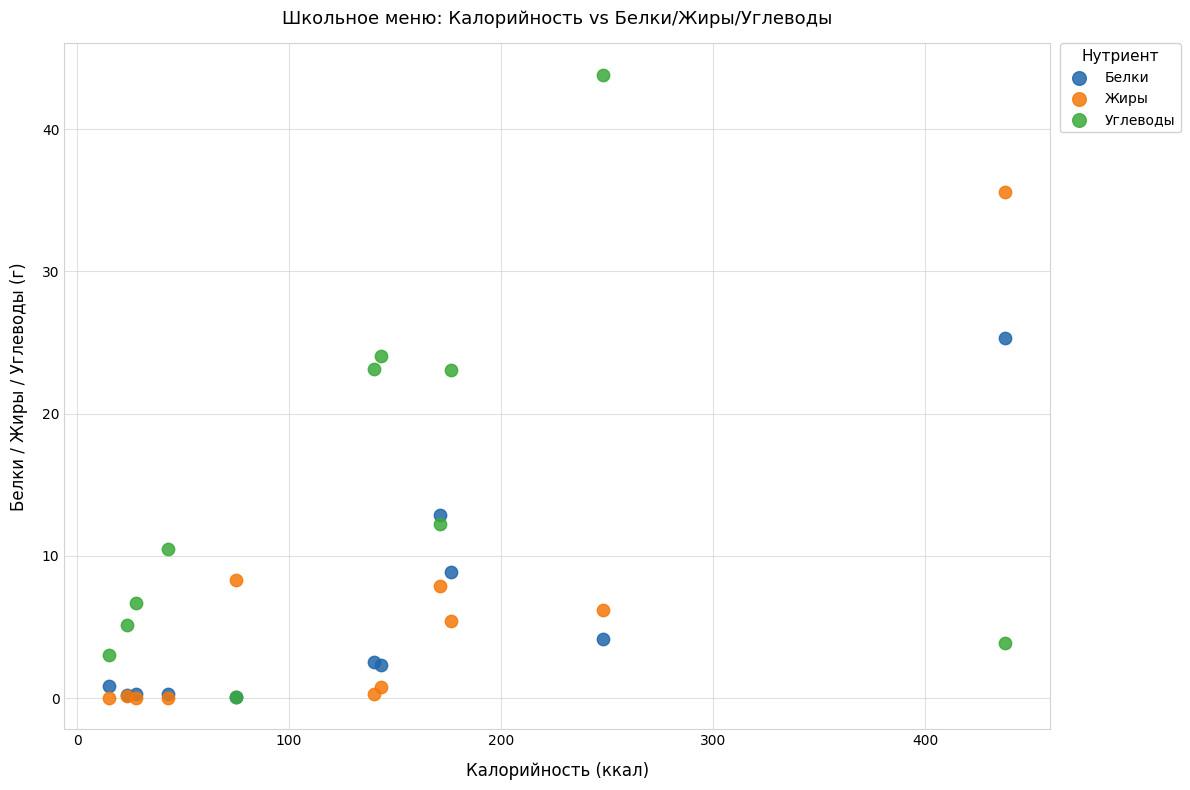

What are all the series names shown in the legend?

Белки, Жиры, Углеводы